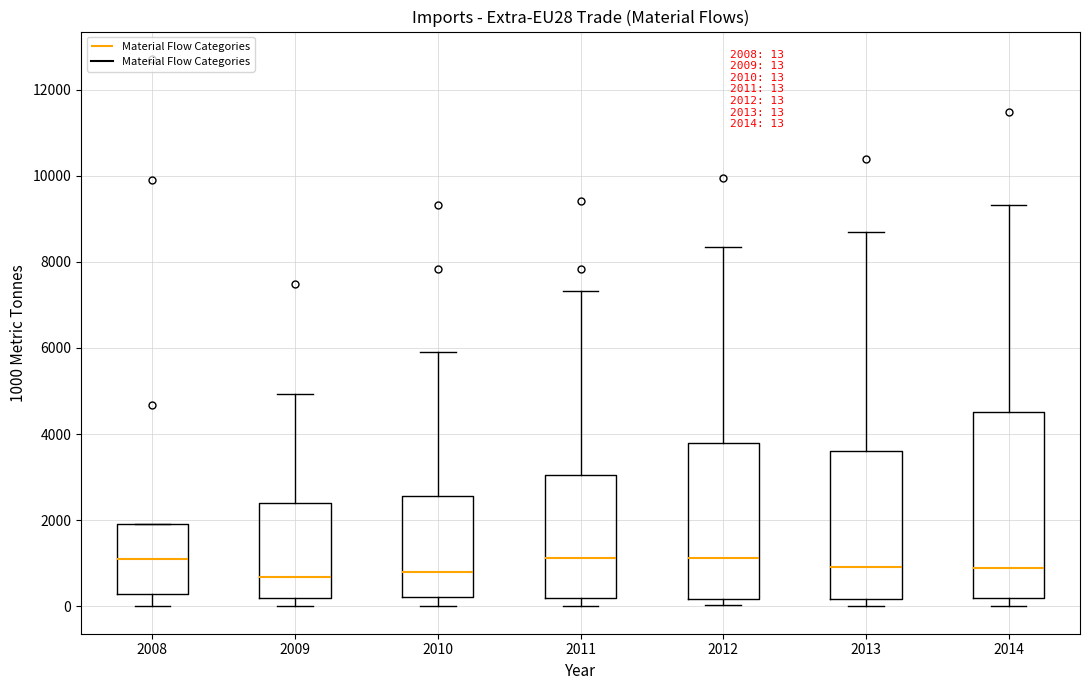

Which box is the tallest, from its lower edge to its upper edge?

2014